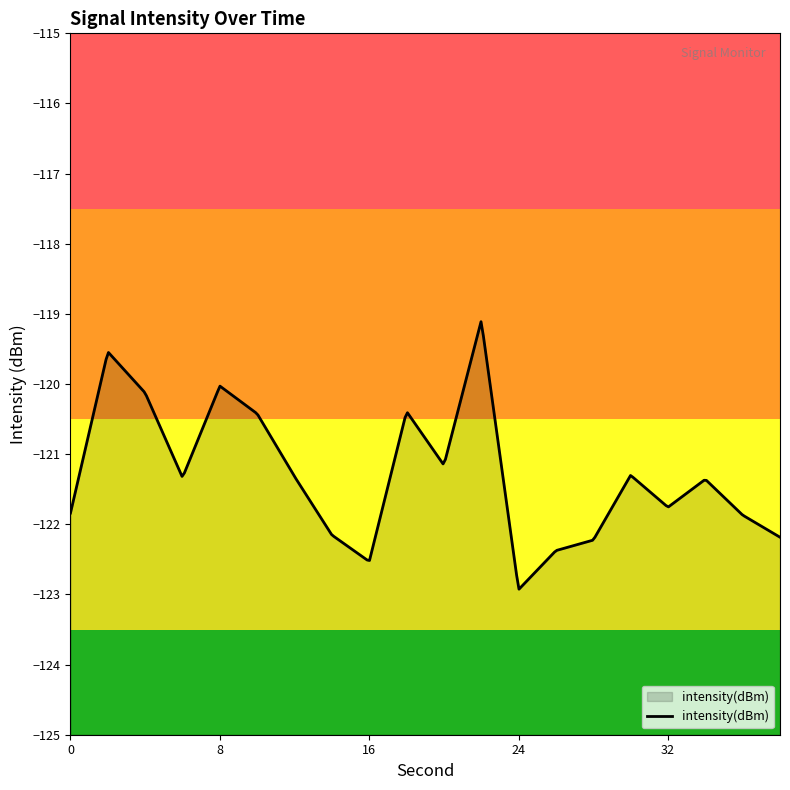

At which category does the chart reach its peak across all series?

22